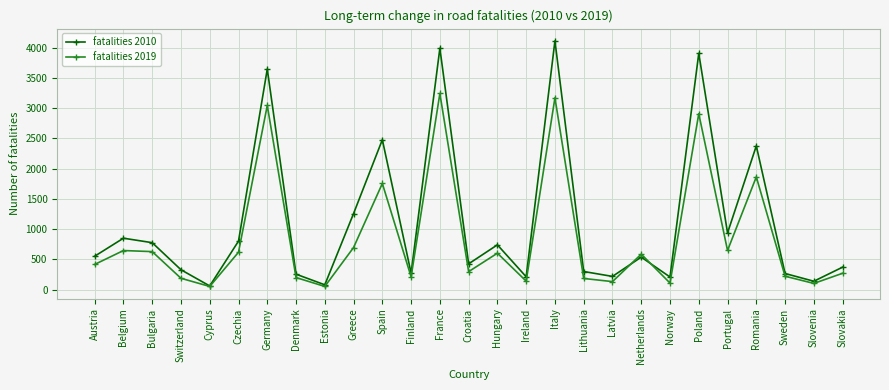

Which series has the largest total across all categories?

fatalities 2010